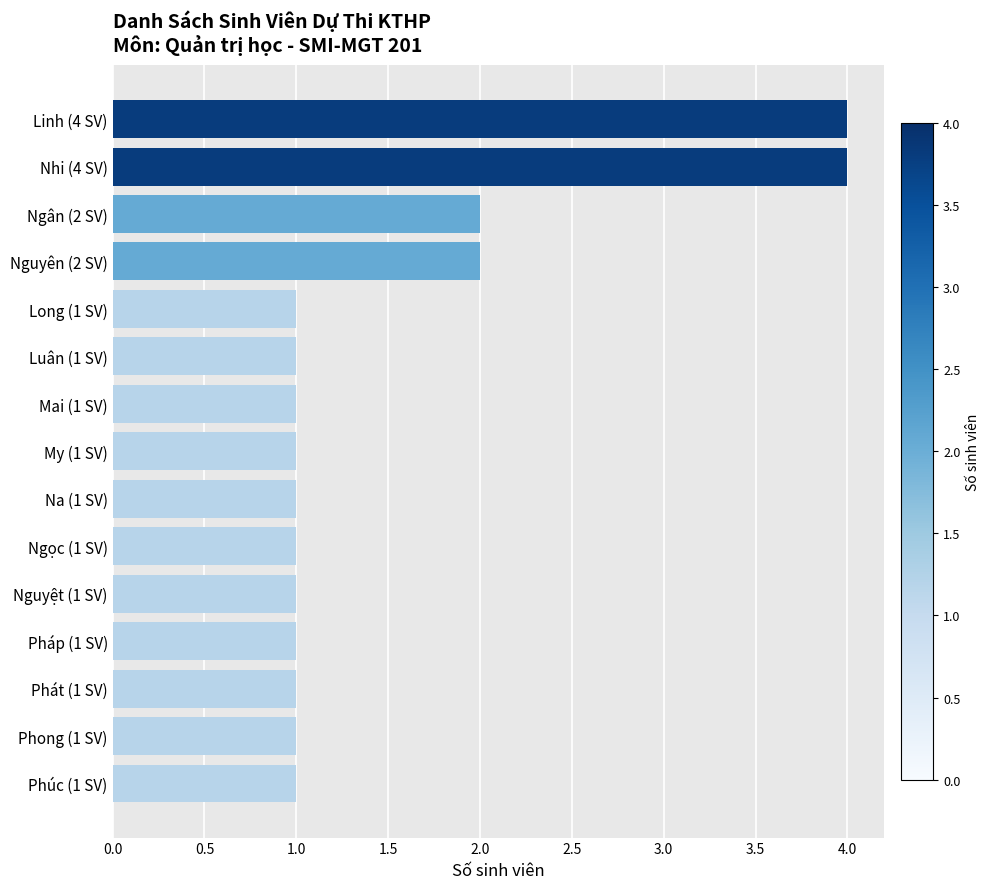

What is the sum of all values?

23